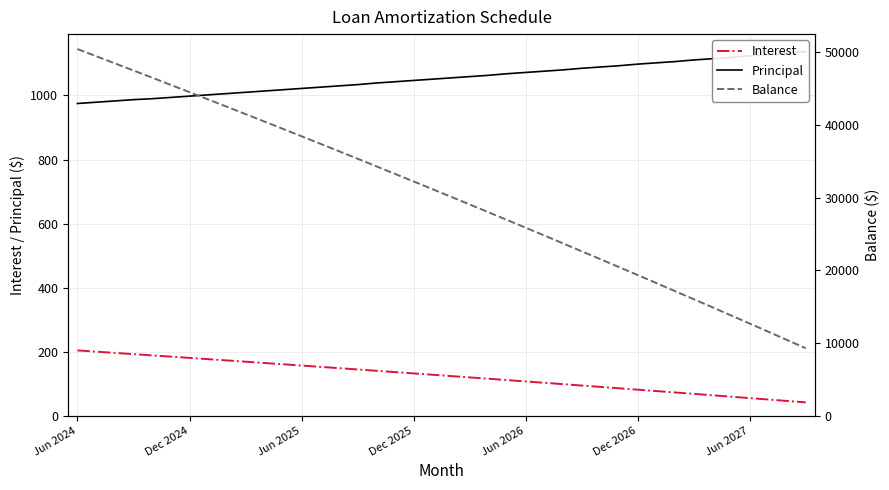

How many lines are shown in the chart?

3